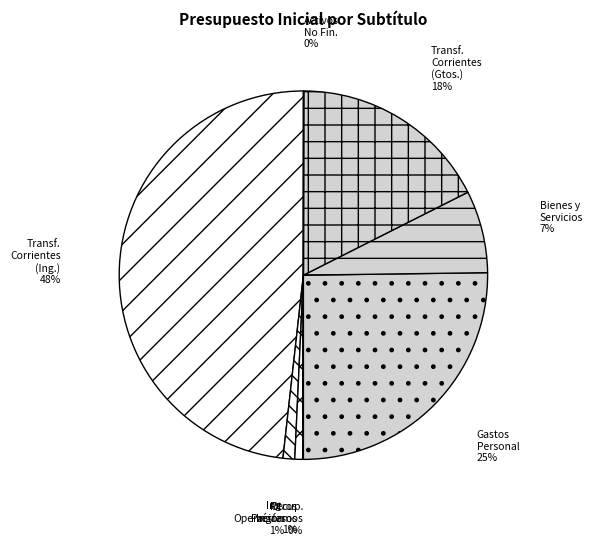

Which category has the smallest portion of the pie?

ADQUISICIÓN DE ACTIVOS NO FINANCIEROS